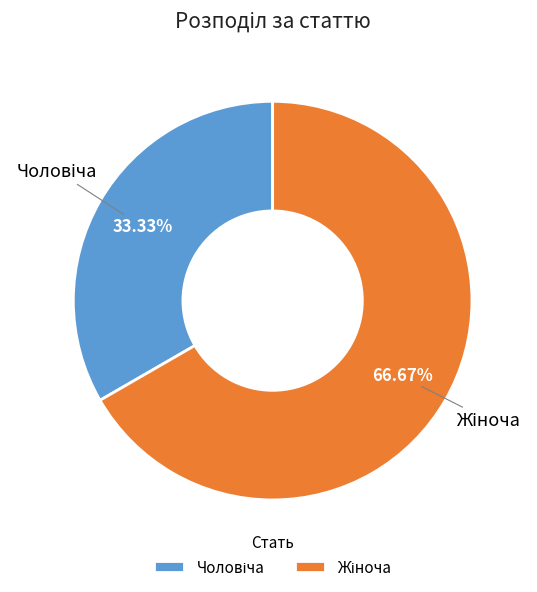

Count the number of slices in the pie.

2